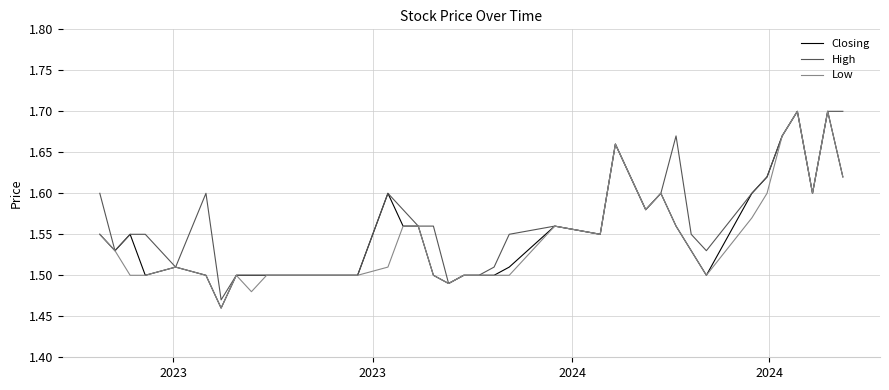

Is this an area chart (filled region under the line)?

No